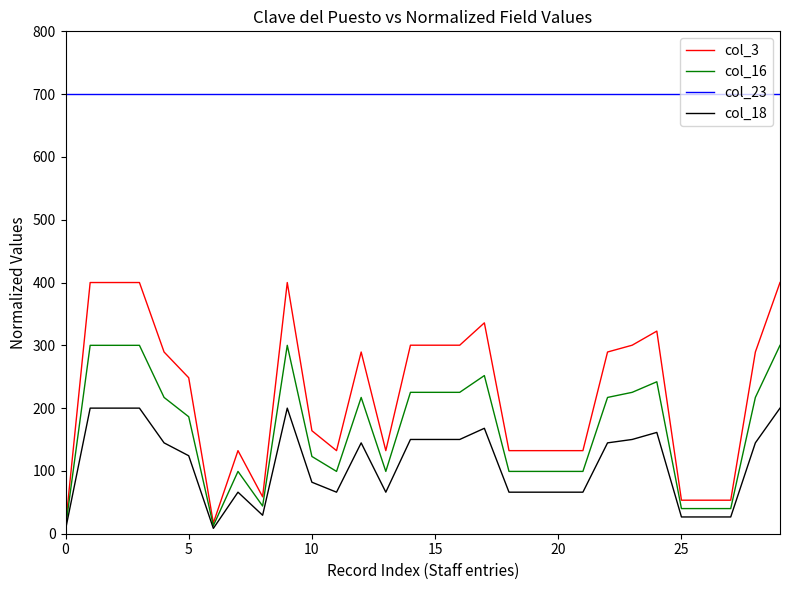

Which series has the largest range (max minus min)?

col_3